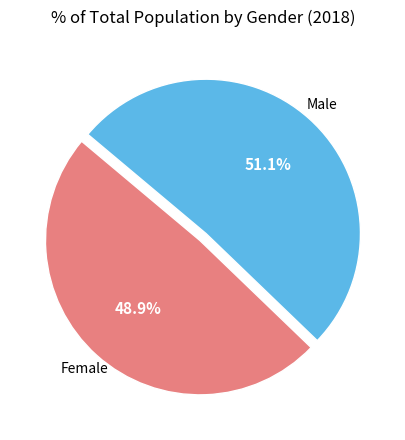

How many slices are in this pie chart?

2